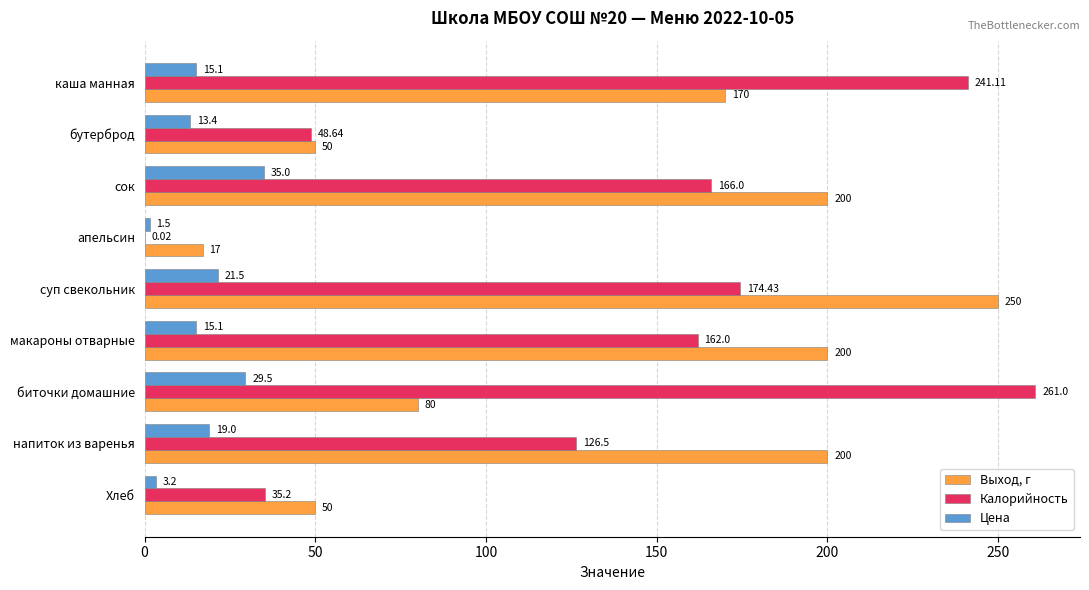

What is the sum of the Калорийность values at сок and апельсин?

166.0